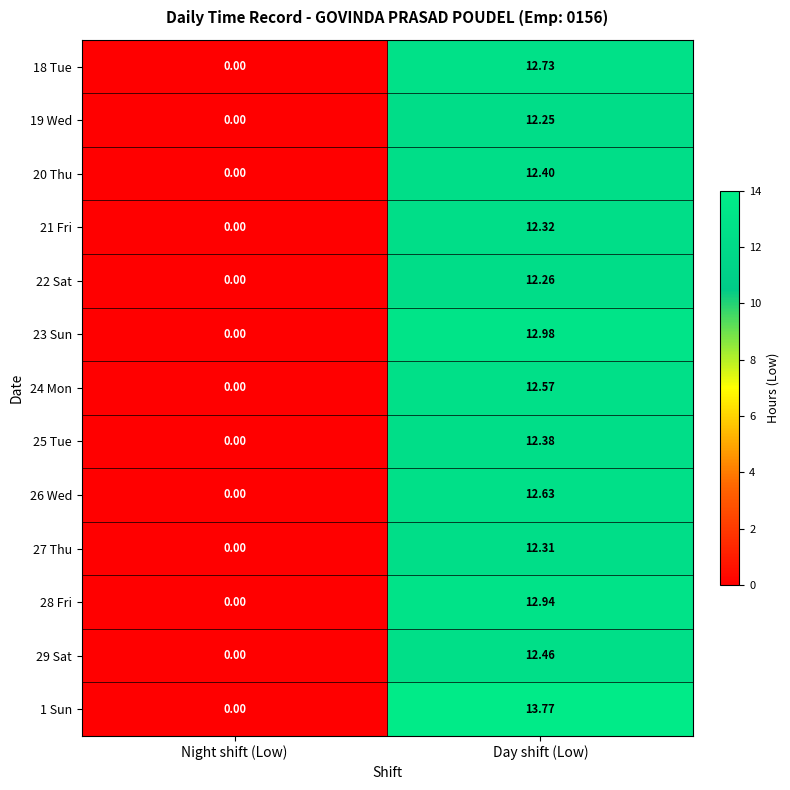

At which category is the sum across all series the highest?

Day shift (Low)